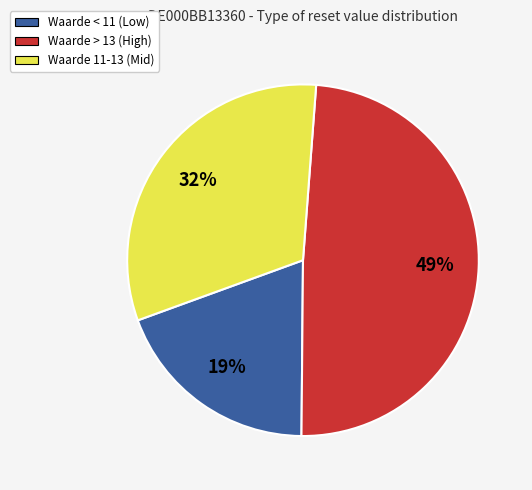

To the nearest percent, what is the difference between the largest and smallest slice percentages?

30%